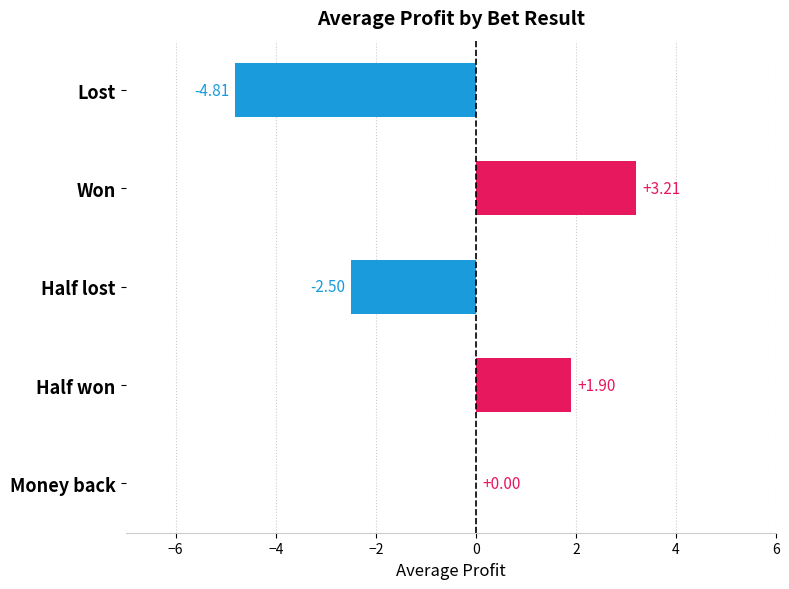

What is the sum of all values?

-2.2